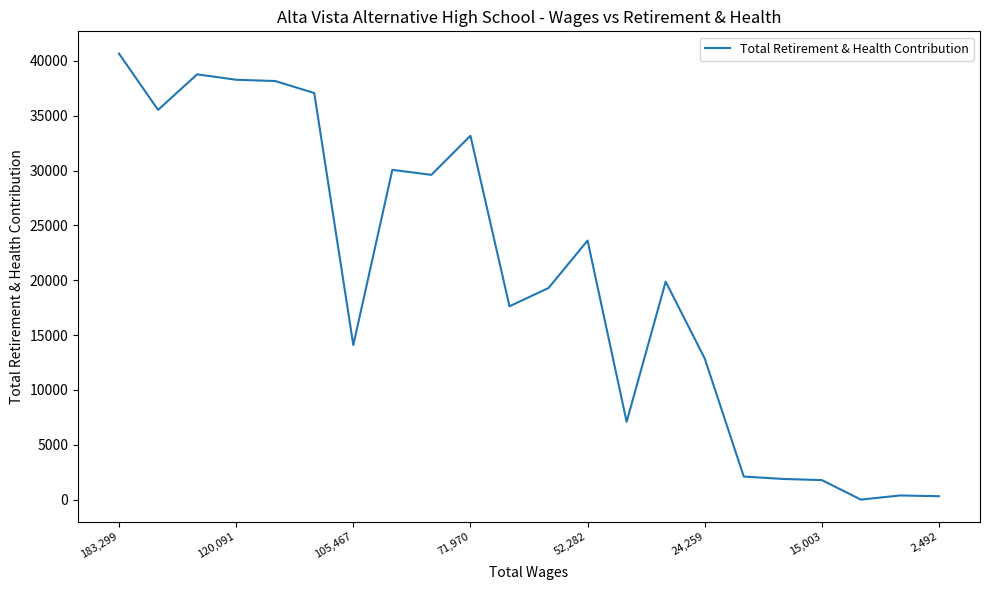

What is the maximum value shown in the chart?

40669